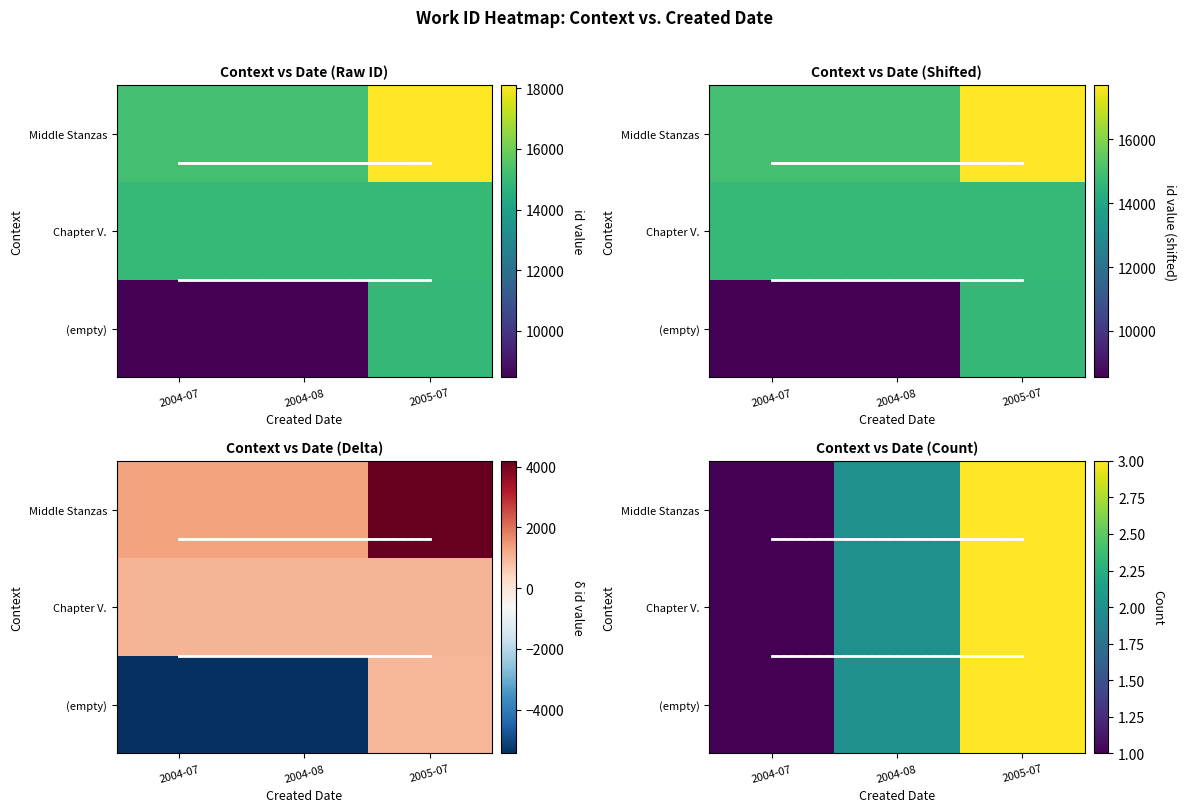

At which category does the chart reach its minimum across all series?

2004-07